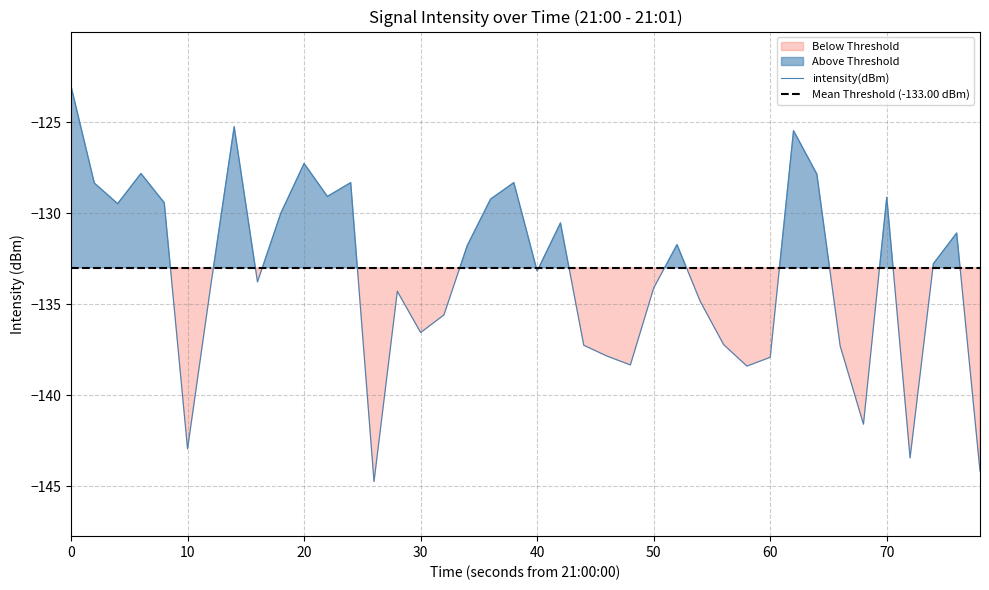

The value of intensity(dBm) at 0 is -59.1. True or false?

False